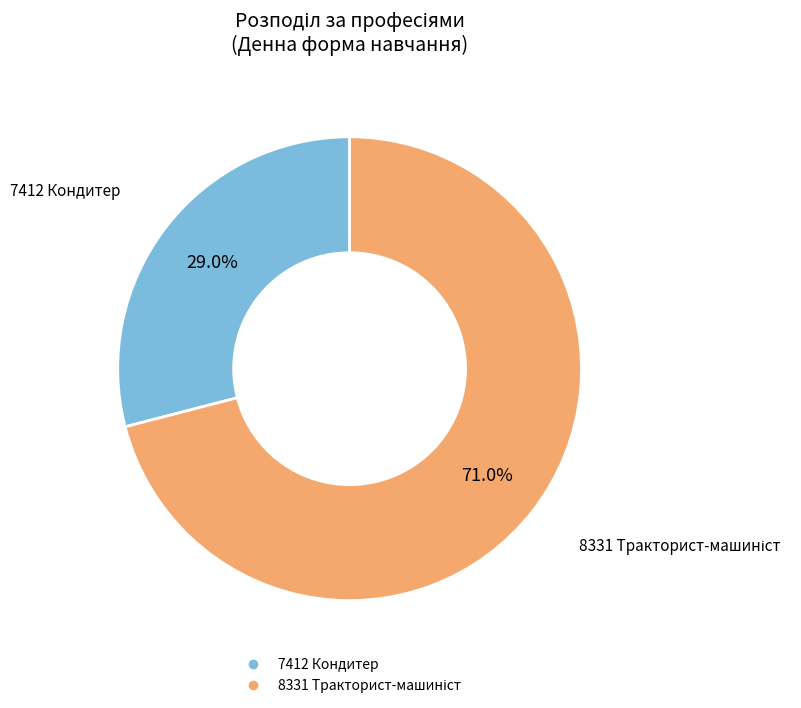

Which slice is the smallest?

7412 Кондитер